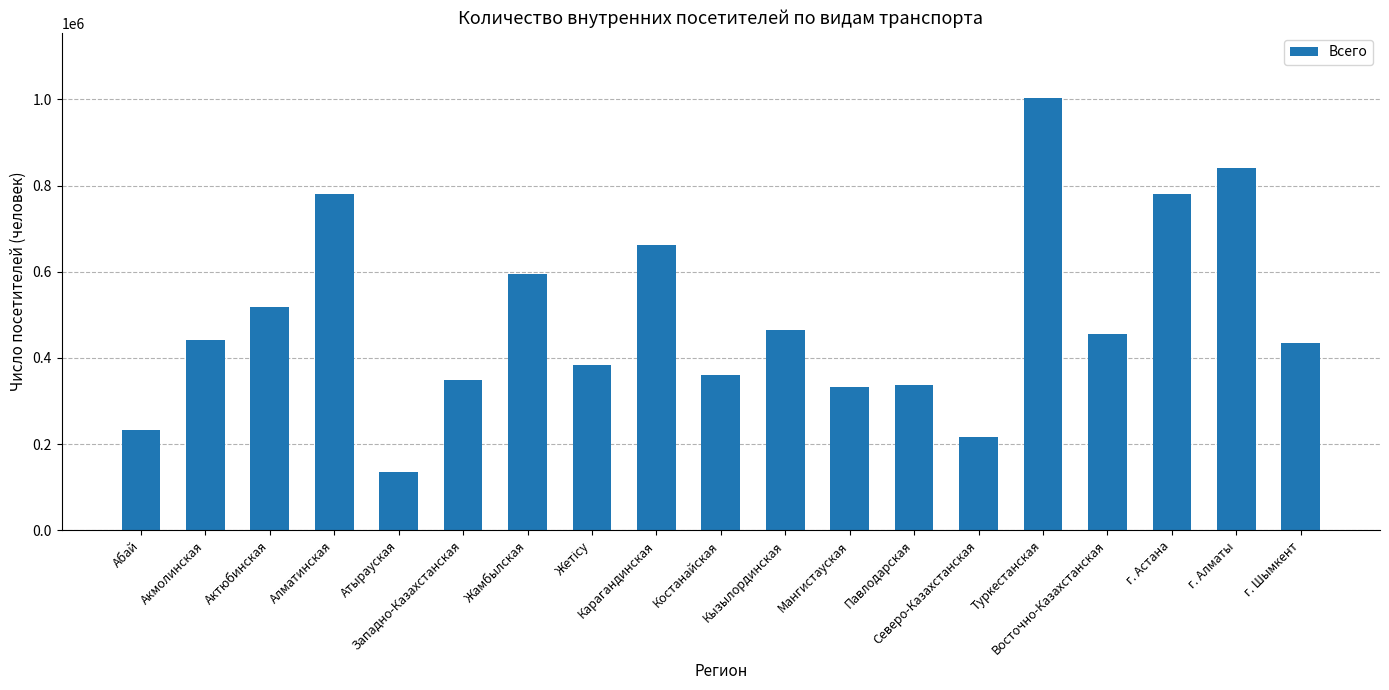

Is it true that the value at Мангистауская is 111598.2?

False